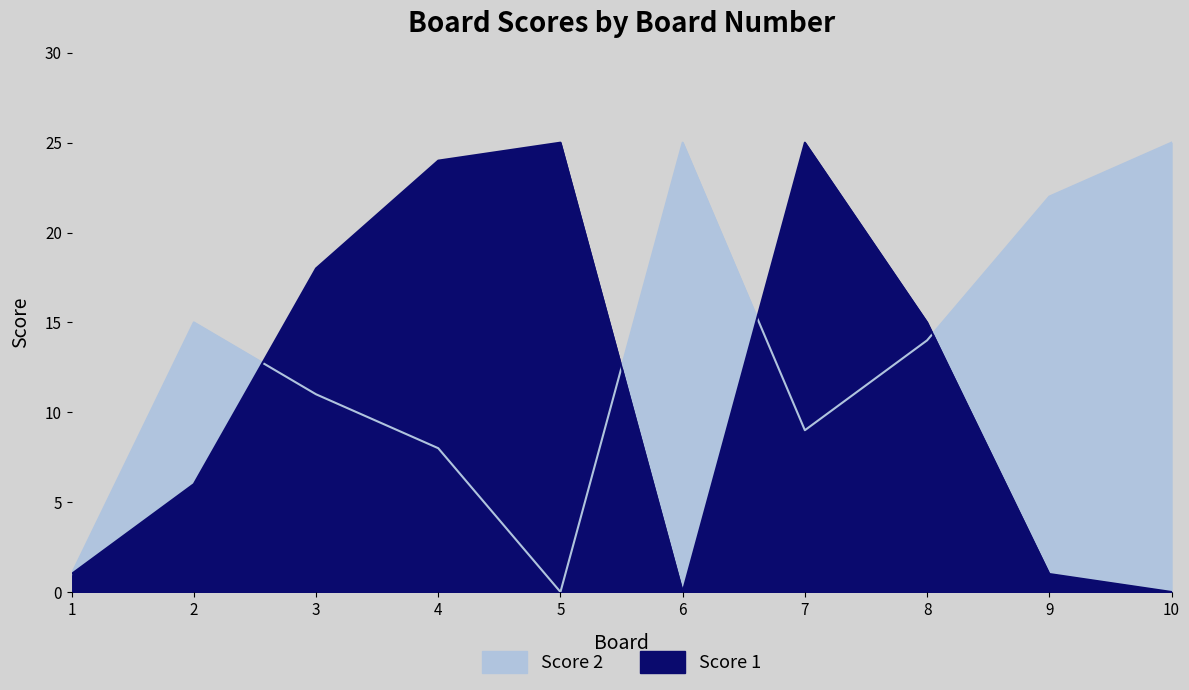

Is the value of Score 1 at 10 greater than the value of Score 2 at 10?

No